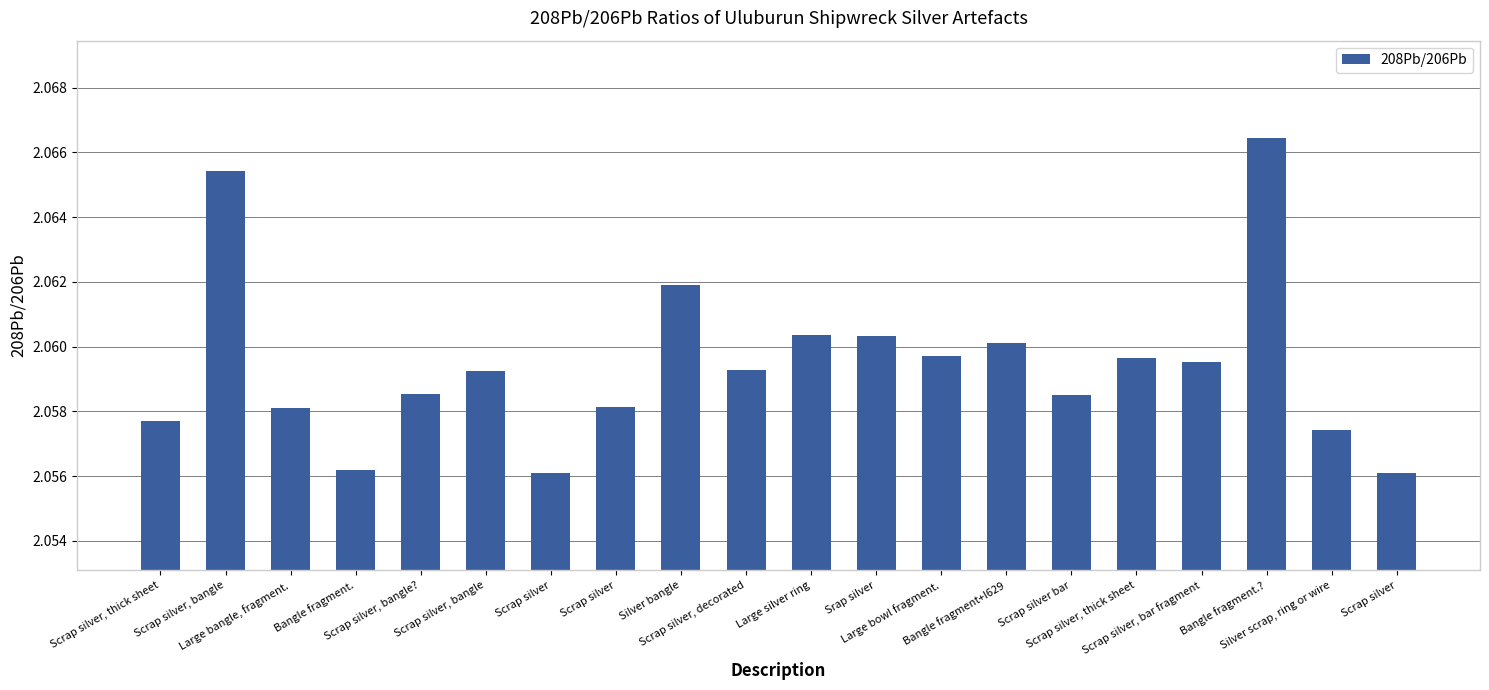

Reading left to right, transcribe all the data shown in this chart.

Scrap silver, thick sheet=2.1	Scrap silver, bangle=2.1	Large bangle, fragment.=2.1	Bangle fragment.=2.1	Scrap silver, bangle?=2.1	Scrap silver, bangle=2.1	Scrap silver=2.1	Scrap silver=2.1	Silver bangle=2.1	Scrap silver, decorated=2.1	Large silver ring=2.1	Srap silver=2.1	Large bowl fragment.=2.1	Bangle fragment+I629=2.1	Scrap silver bar=2.1	Scrap silver, thick sheet=2.1	Scrap silver, bar fragment=2.1	Bangle fragment.?=2.1	Silver scrap, ring or wire=2.1	Scrap silver=2.1